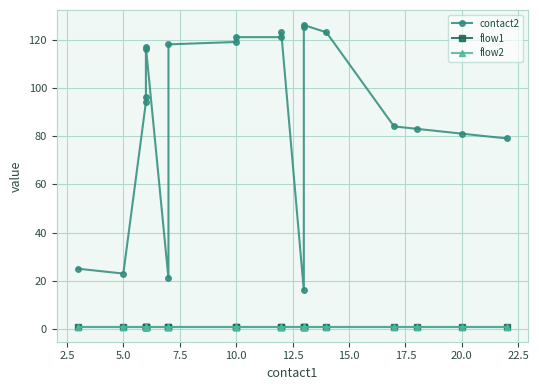

Count the number of data series in this chart.

3